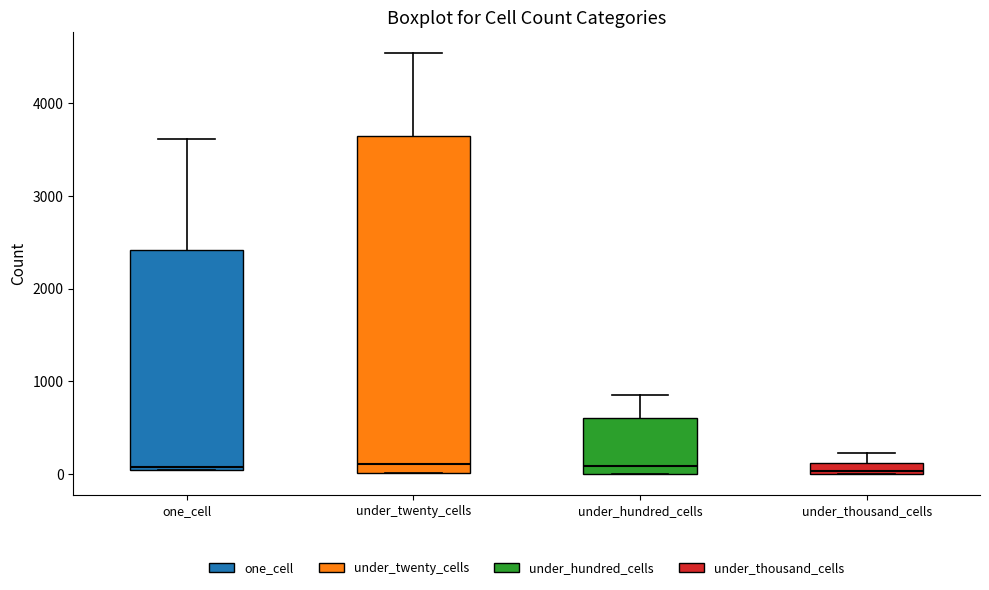

Where is the upper edge of the box for under_thousand_cells on the y-axis? The values are not printed on the chart, so give them approximately, as read against the axis.

100